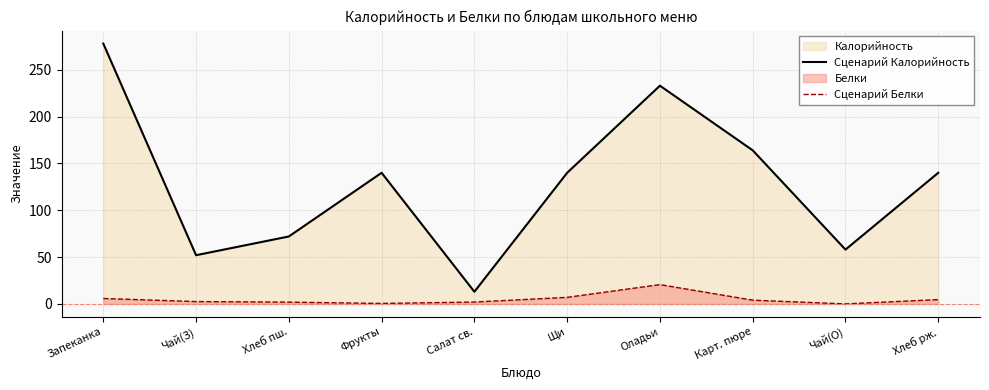

What is the label of the 2nd point from the left?

Чай(З)